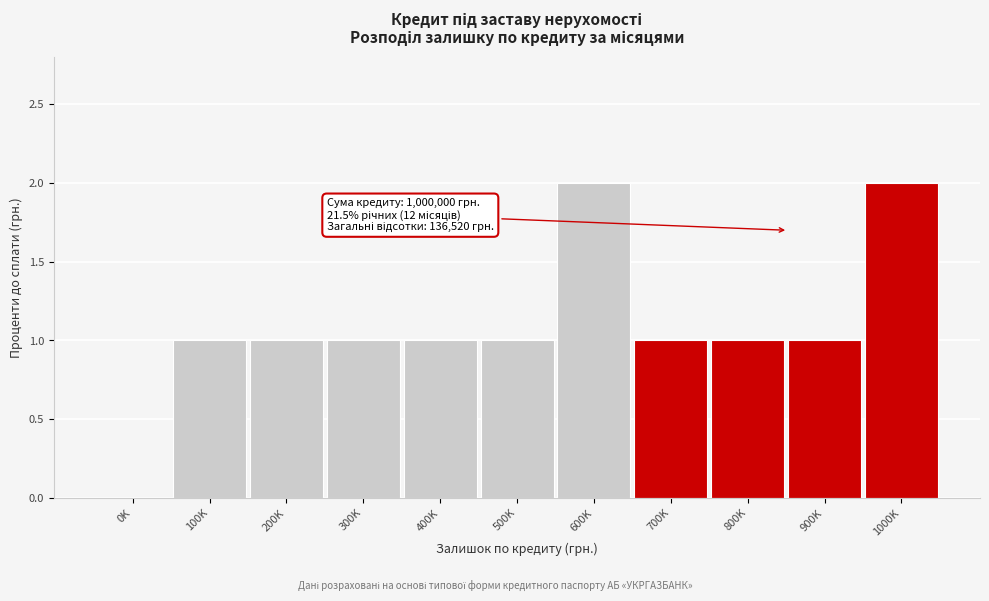

Reading left to right, list all the values displayed in this chart.

0K=0	100K=1	200K=1	300K=1	400K=1	500K=1	600K=2	700K=1	800K=1	900K=1	1000K=2